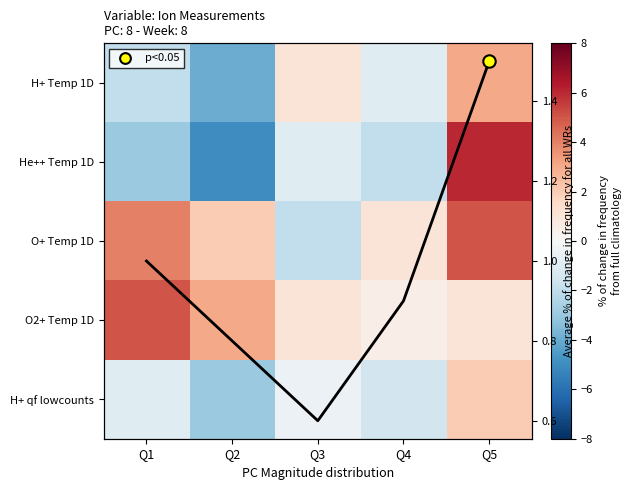

Which series has the largest range (max minus min)?

He++ Temp 1D